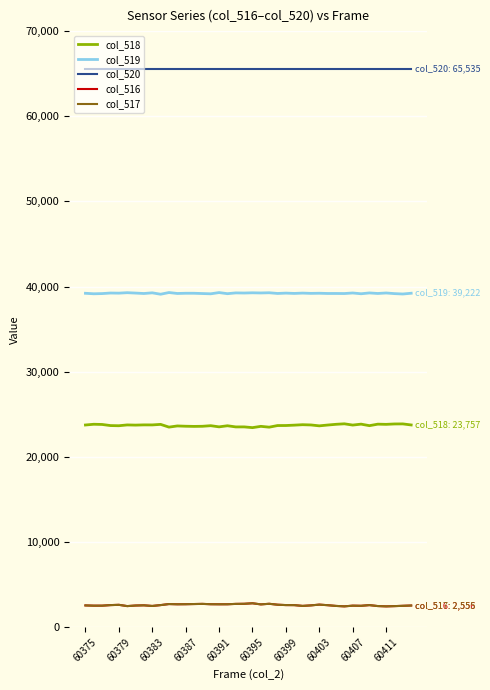

Which series has the largest total across all categories?

col_520